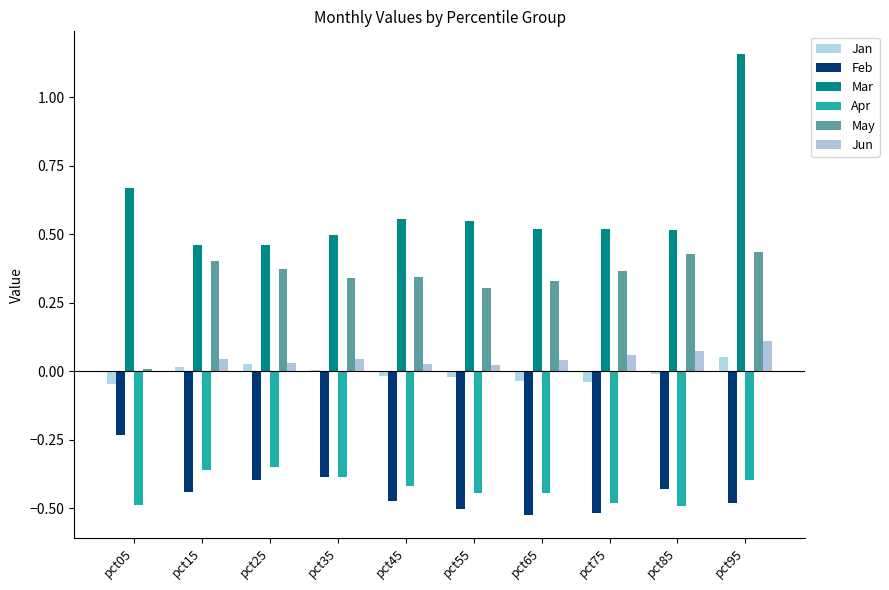

Is the value of Mar at pct65 greater than the value of May at pct45?

Yes